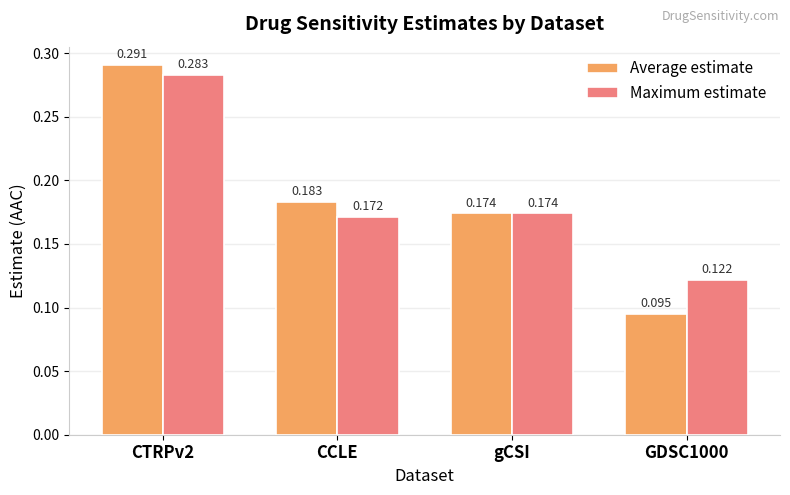

What is the total value across all series at CTRPv2?

0.6